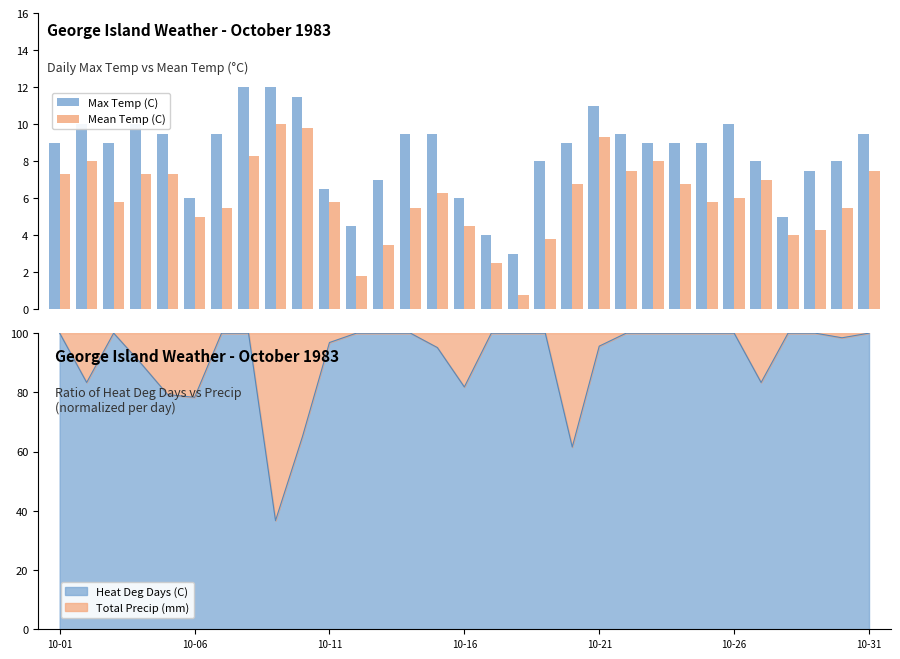

What is the lowest value of the Max Temp (C) series?

3.0